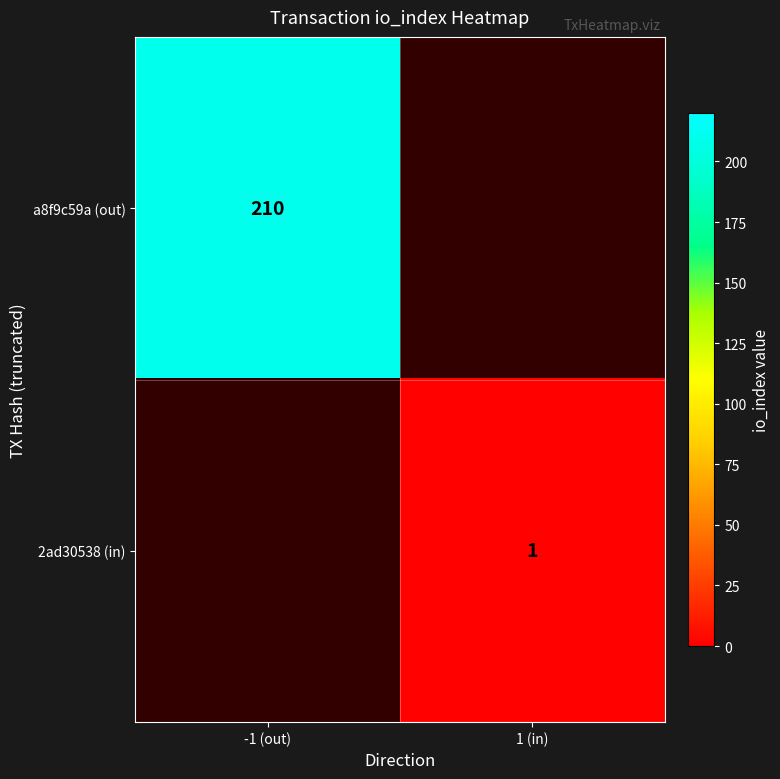

Is it true that a8f9c59a (out) equals 210 at -1 (out)?

True